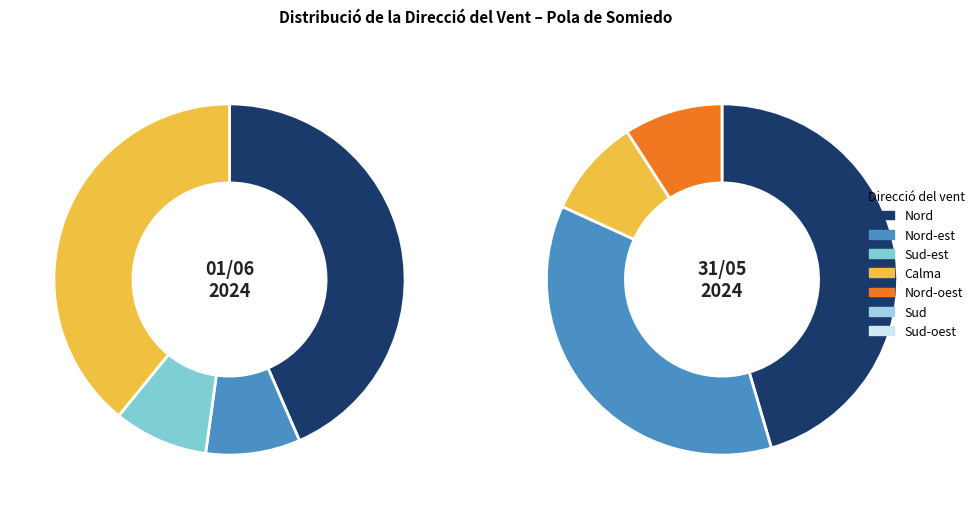

Count the number of slices in the pie.

7